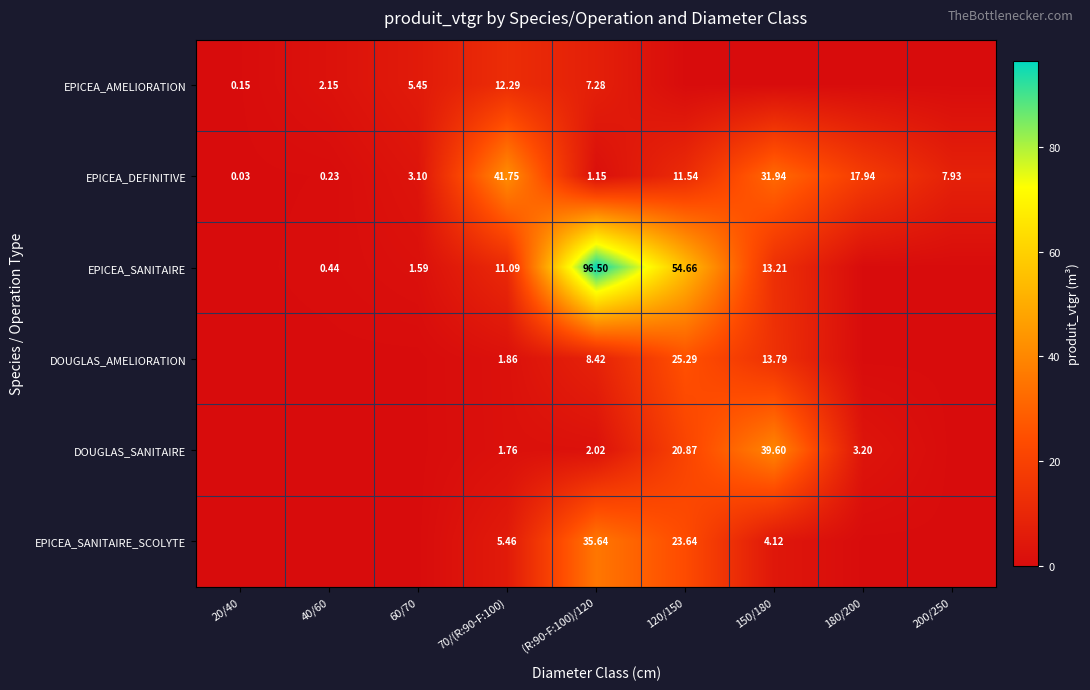

Is it true that DOUGLAS_AMELIORATION equals 0.0 at 180/200?

True